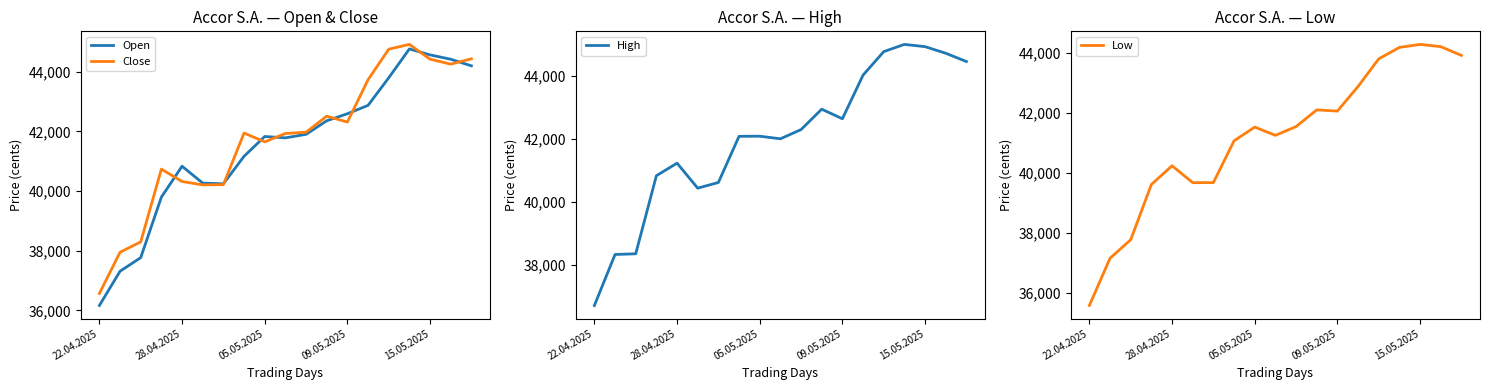

What is the smallest value displayed?

35579